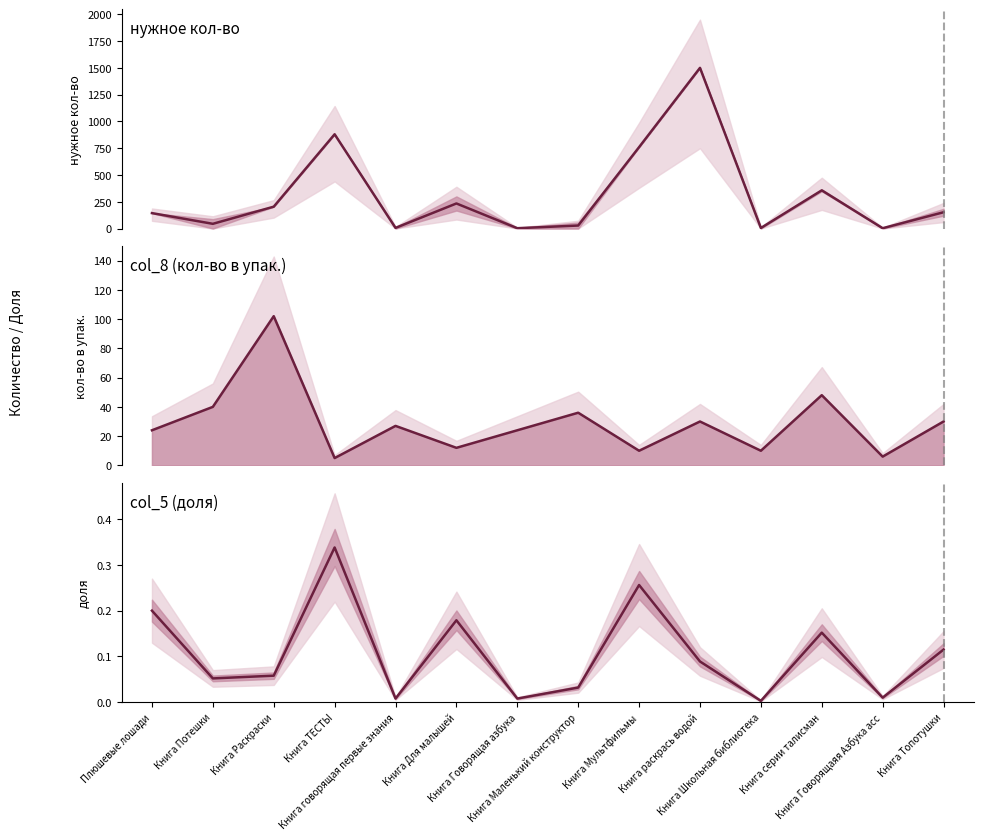

What is the label of the 10th point from the right?

Книга говорящая первые знания